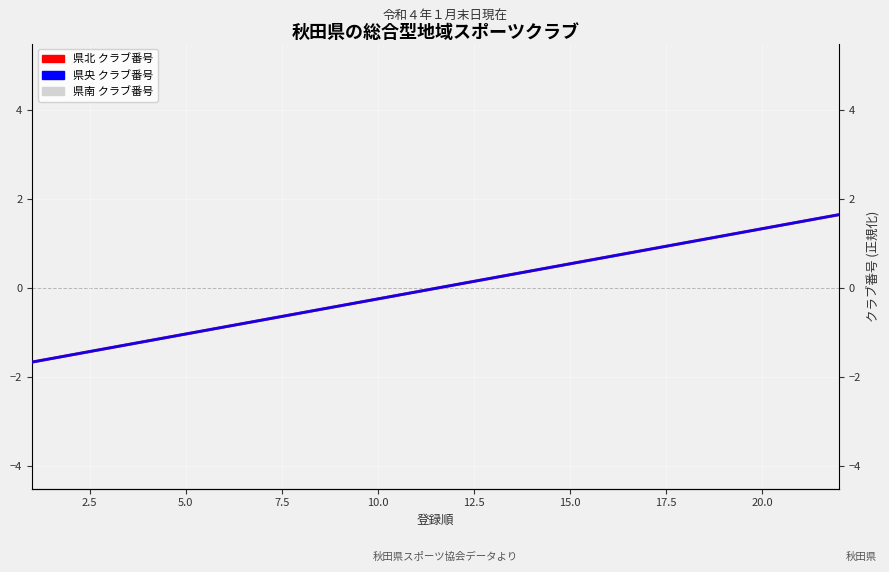

How many values in 県央 クラブ番号 are above zero?

11